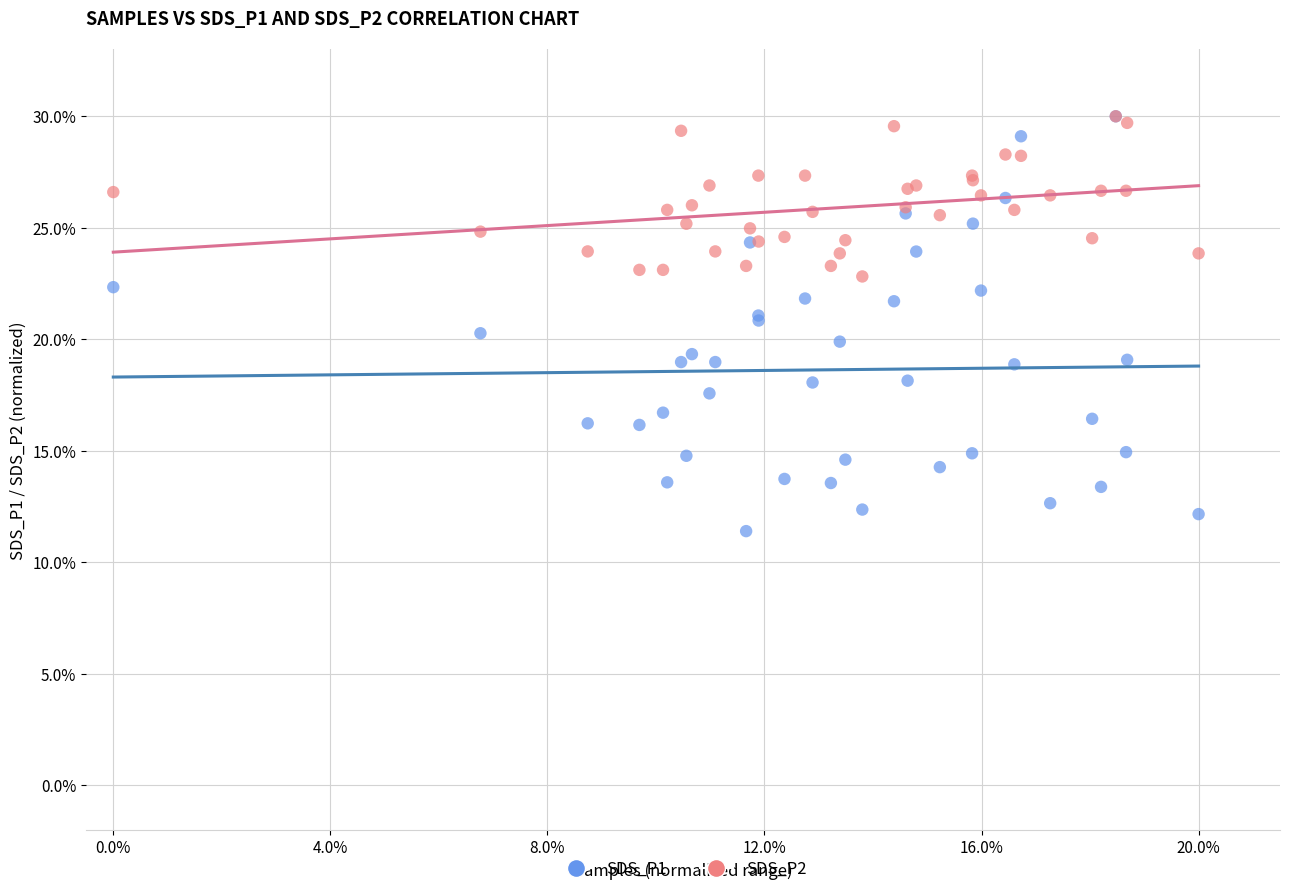

Which series has the largest Y range (max minus min)?

SDS_P1